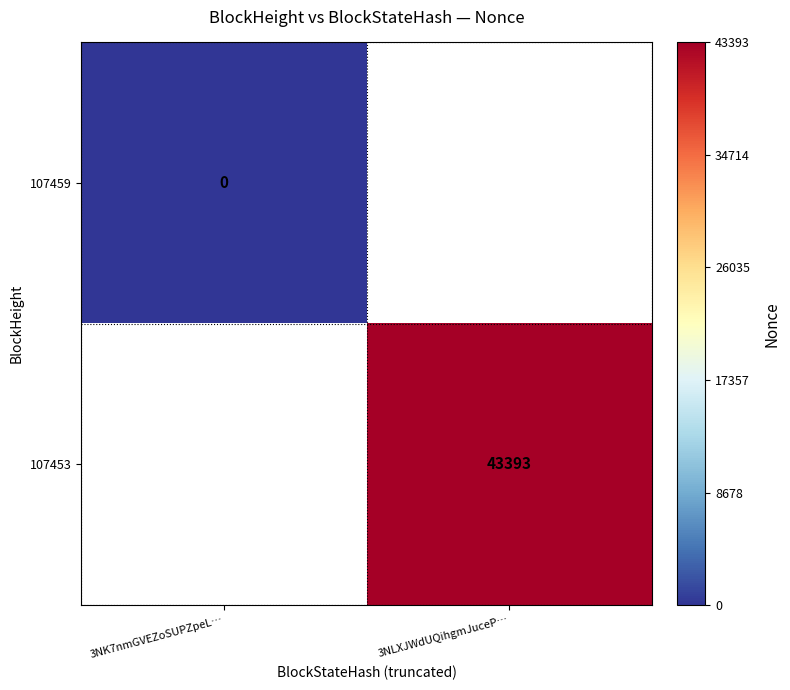

At which category does the chart reach its peak across all series?

3NLXJWdUQihgmJuceP…